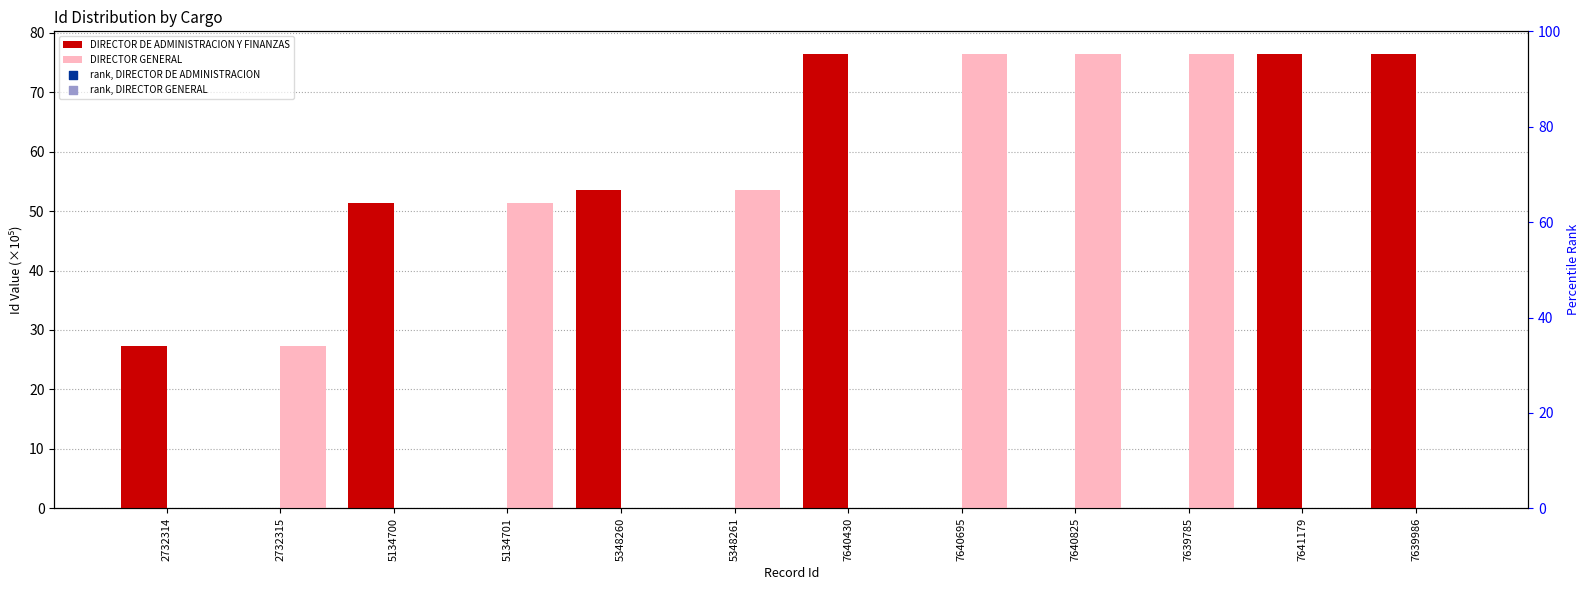

Is the value of DIRECTOR DE ADMINISTRACION Y FINANZAS at 7641179 greater than the value of rank, DIRECTOR DE ADMINISTRACION at 7640825?

No